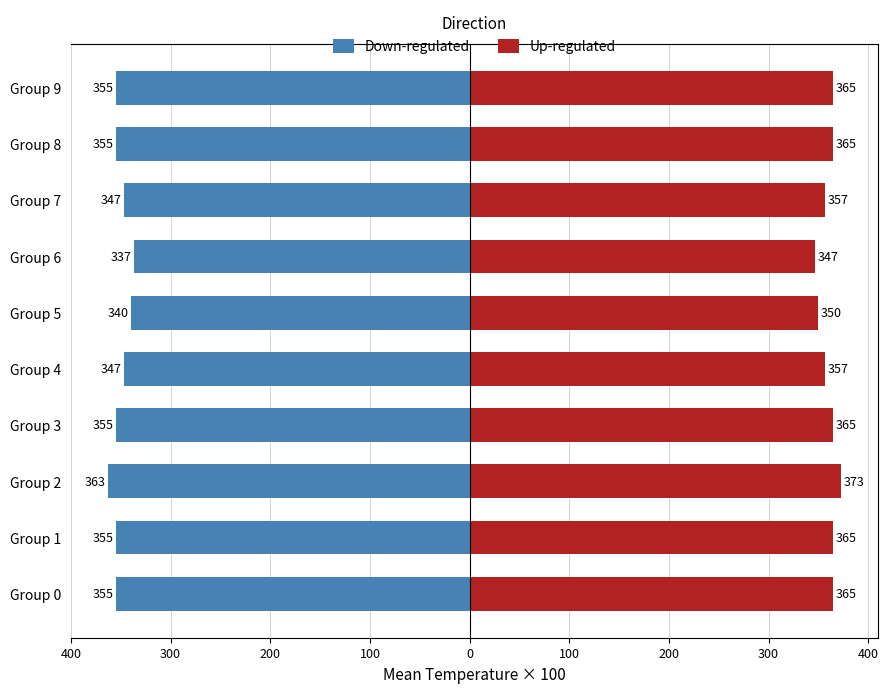

Reading left to right, what are all the values shown in this chart?

Down-regulated: -355	-355	-363	-355	-347	-340	-337	-347	-355	-355
Up-regulated: 365	365	373	365	357	350	347	357	365	365